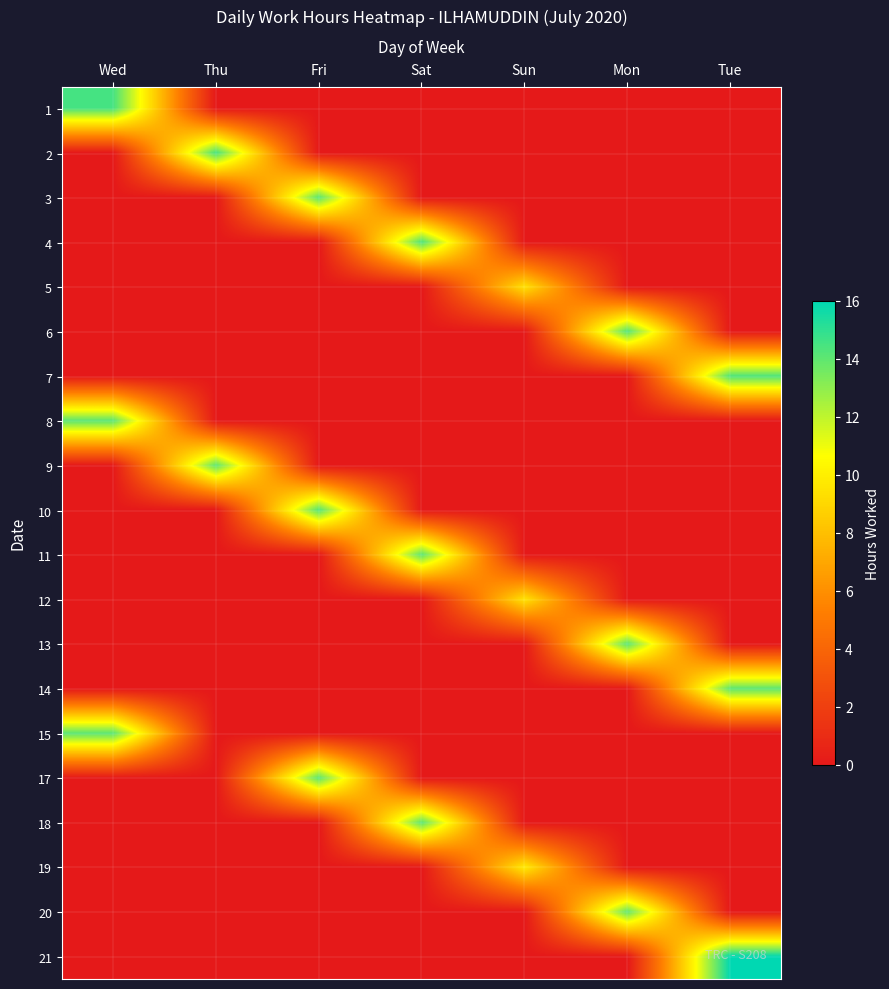

Reading left to right, what are all the values shown in this chart?

1: Wed=14.5	Thu=0.0	Fri=0.0	Sat=0.0	Sun=0.0	Mon=0.0	Tue=0.0
2: Wed=0.0	Thu=14.5	Fri=0.0	Sat=0.0	Sun=0.0	Mon=0.0	Tue=0.0
3: Wed=0.0	Thu=0.0	Fri=14.1	Sat=0.0	Sun=0.0	Mon=0.0	Tue=0.0
4: Wed=0.0	Thu=0.0	Fri=0.0	Sat=14.3	Sun=0.0	Mon=0.0	Tue=0.0
5: Wed=0.0	Thu=0.0	Fri=0.0	Sat=0.0	Sun=9.4	Mon=0.0	Tue=0.0
6: Wed=0.0	Thu=0.0	Fri=0.0	Sat=0.0	Sun=0.0	Mon=14.2	Tue=0.0
7: Wed=0.0	Thu=0.0	Fri=0.0	Sat=0.0	Sun=0.0	Mon=0.0	Tue=14.3
8: Wed=14.1	Thu=0.0	Fri=0.0	Sat=0.0	Sun=0.0	Mon=0.0	Tue=0.0
9: Wed=0.0	Thu=14.0	Fri=0.0	Sat=0.0	Sun=0.0	Mon=0.0	Tue=0.0
10: Wed=0.0	Thu=0.0	Fri=14.2	Sat=0.0	Sun=0.0	Mon=0.0	Tue=0.0
11: Wed=0.0	Thu=0.0	Fri=0.0	Sat=14.1	Sun=0.0	Mon=0.0	Tue=0.0
12: Wed=0.0	Thu=0.0	Fri=0.0	Sat=0.0	Sun=9.5	Mon=0.0	Tue=0.0
13: Wed=0.0	Thu=0.0	Fri=0.0	Sat=0.0	Sun=0.0	Mon=14.1	Tue=0.0
14: Wed=0.0	Thu=0.0	Fri=0.0	Sat=0.0	Sun=0.0	Mon=0.0	Tue=14.0
15: Wed=14.1	Thu=0.0	Fri=0.0	Sat=0.0	Sun=0.0	Mon=0.0	Tue=0.0
17: Wed=0.0	Thu=0.0	Fri=14.1	Sat=0.0	Sun=0.0	Mon=0.0	Tue=0.0
18: Wed=0.0	Thu=0.0	Fri=0.0	Sat=14.1	Sun=0.0	Mon=0.0	Tue=0.0
19: Wed=0.0	Thu=0.0	Fri=0.0	Sat=0.0	Sun=9.8	Mon=0.0	Tue=0.0
20: Wed=0.0	Thu=0.0	Fri=0.0	Sat=0.0	Sun=0.0	Mon=13.9	Tue=0.0
21: Wed=0.0	Thu=0.0	Fri=0.0	Sat=0.0	Sun=0.0	Mon=0.0	Tue=16.0